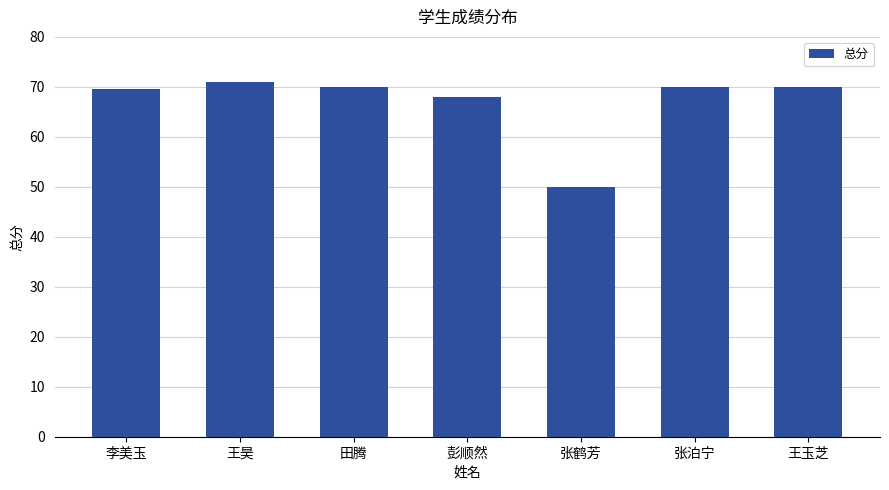

Read the value at 李美玉.

69.5